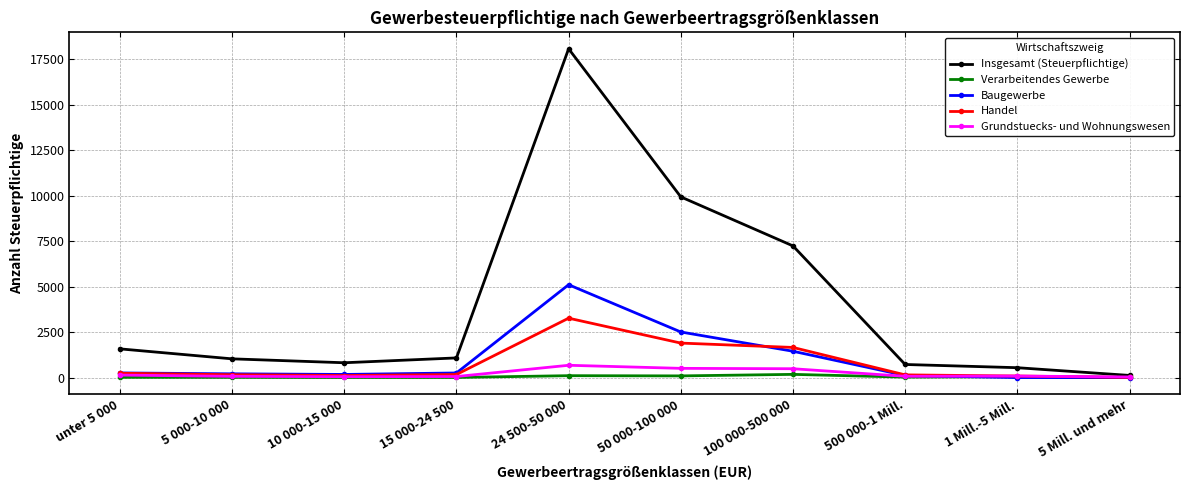

Which series has the widest spread of values?

Insgesamt (Steuerpflichtige)